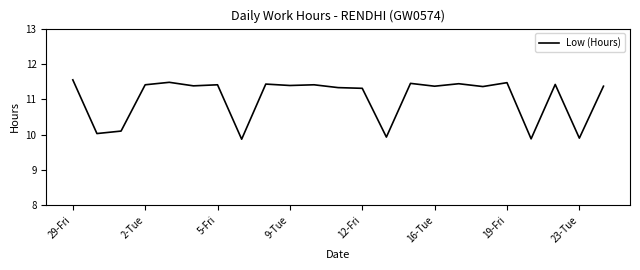

What is the sum of all values?

253.7